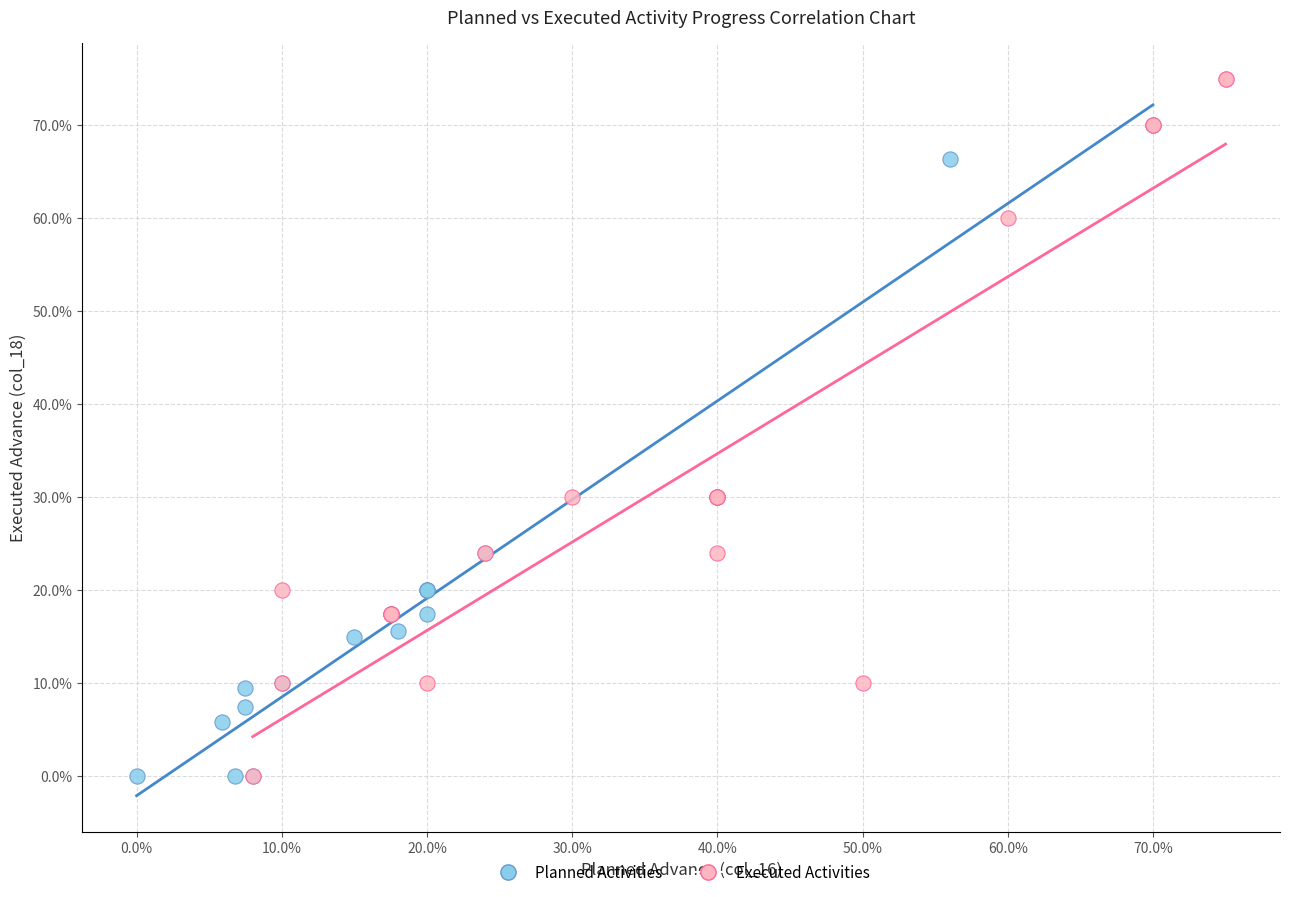

What are all the series names shown in the legend?

Planned Activities, Executed Activities